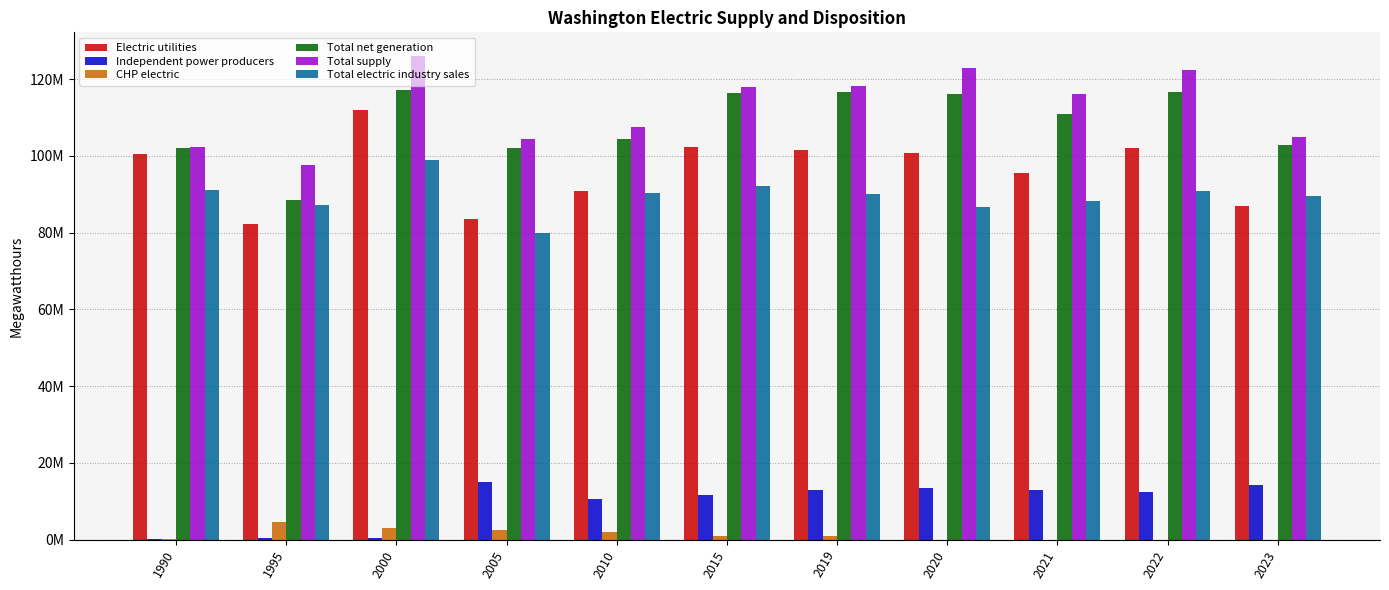

At 2005, list the series in order from smallest to largest.

CHP electric, Independent power producers, Total electric industry sales, Electric utilities, Total net generation, Total supply